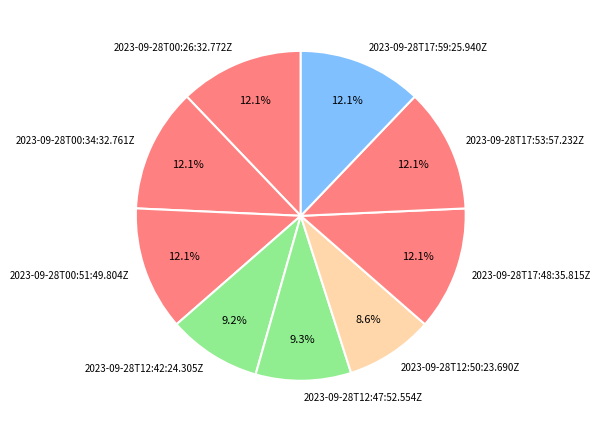

What percentage do 2023-09-28T17:48:35.815Z and 2023-09-28T12:50:23.690Z together represent?

20.8%